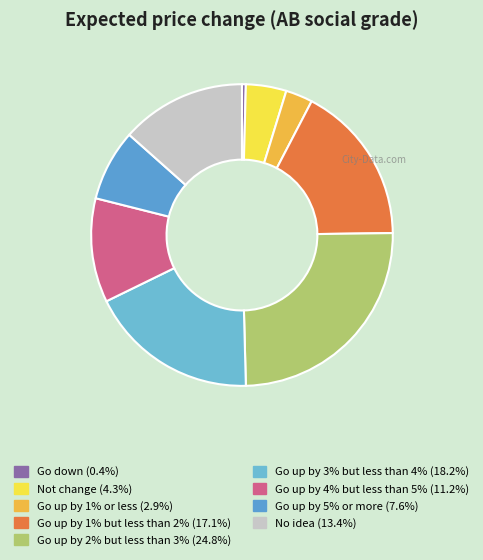

Approximately how many times larger is the value at Go up by 5% or more compared to Not change?

1.8